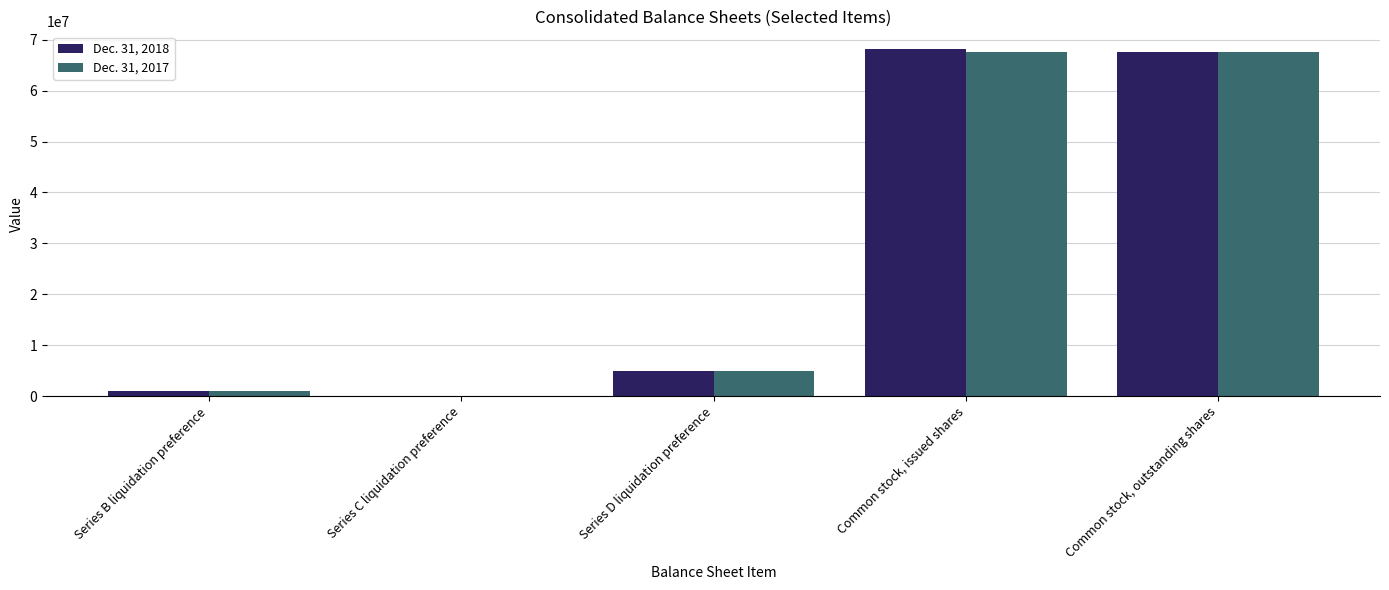

Is the value of Dec. 31, 2017 at Series B liquidation preference greater than the value of Dec. 31, 2018 at Series D liquidation preference?

No